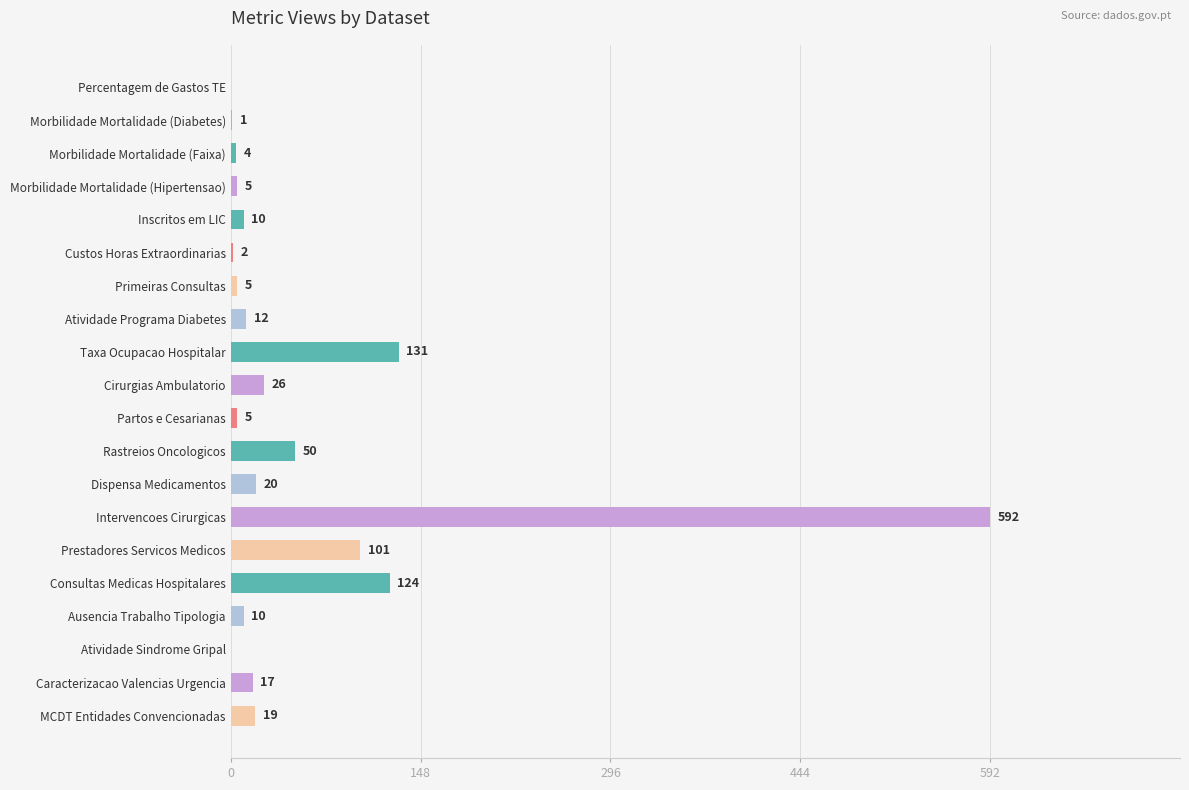

What is the approximate value at Cirurgias Ambulatorio?

26